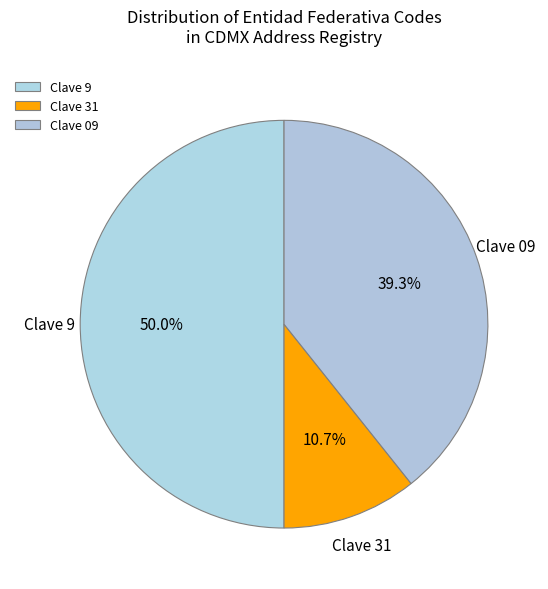

Which category has the biggest portion of the pie?

Clave 9